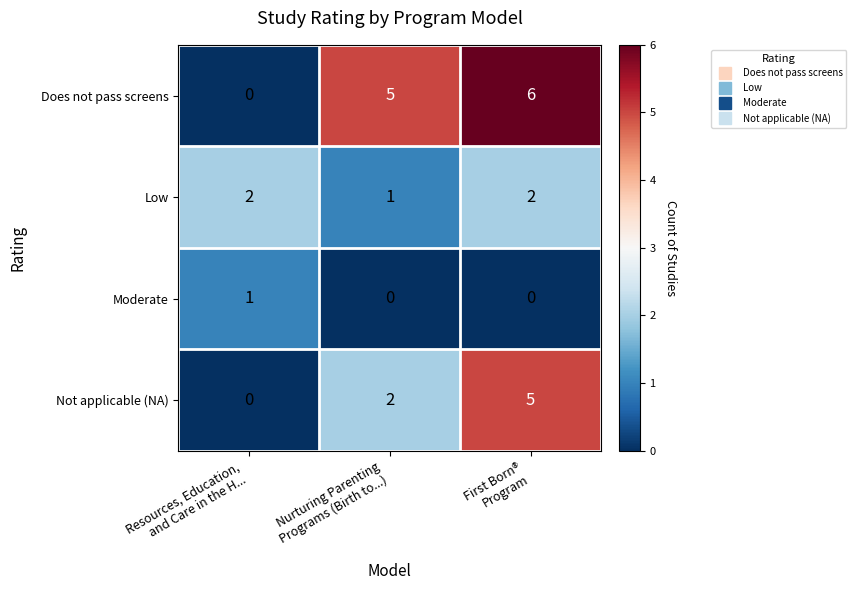

List the series in order of their peak value, lowest first.

Moderate, Low, Not applicable (NA), Does not pass screens